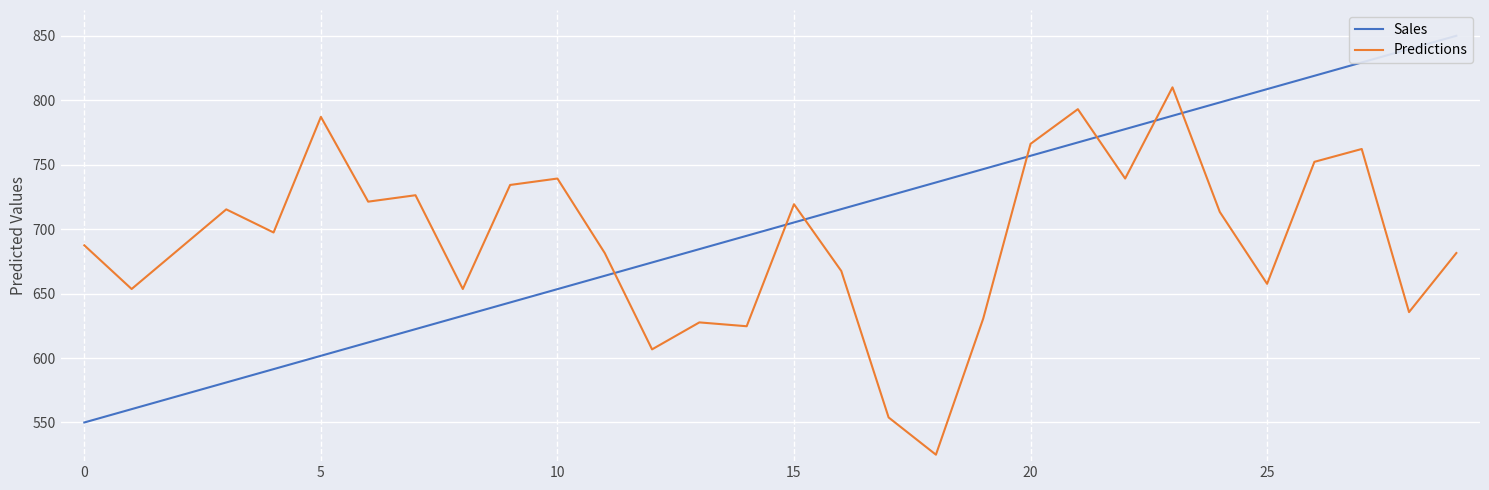

What is the value of the Predictions point at the 24th from the left?

810.0